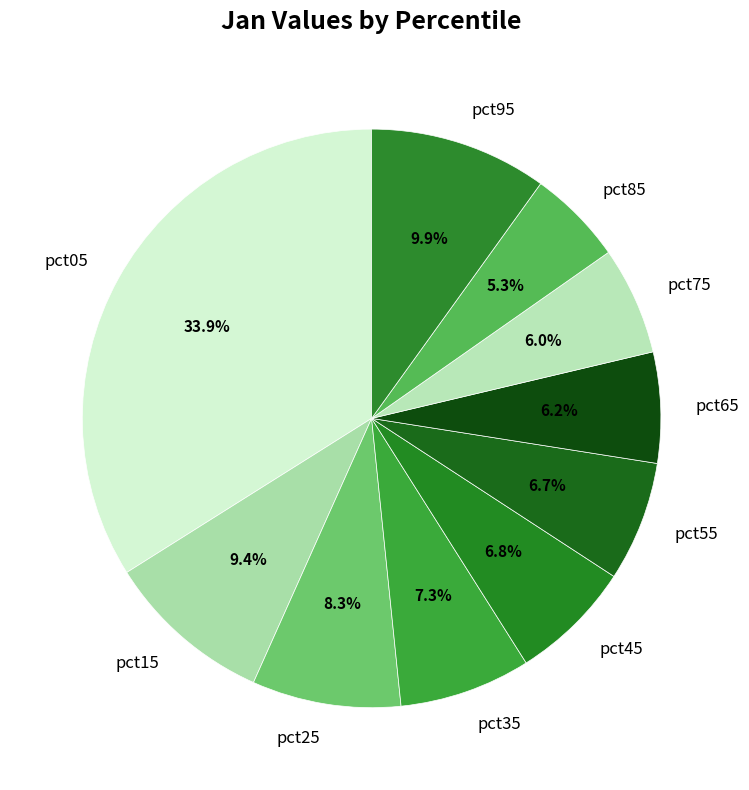

The pct75 slice represents 17% of the pie. True or false?

False